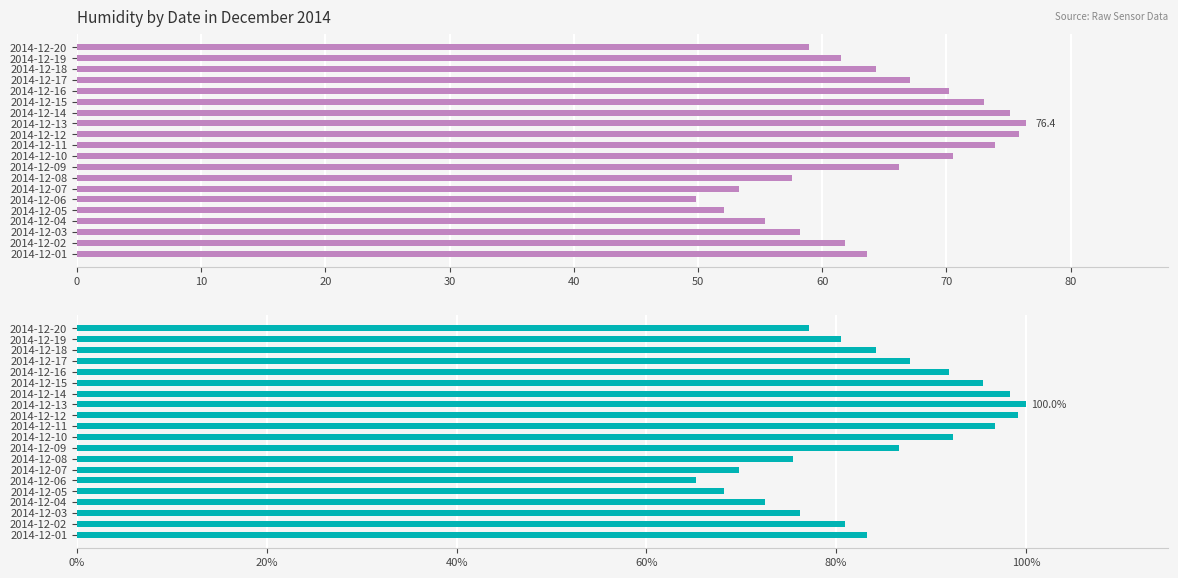

How many values in the Avg Humidity % series exceed 84?

10